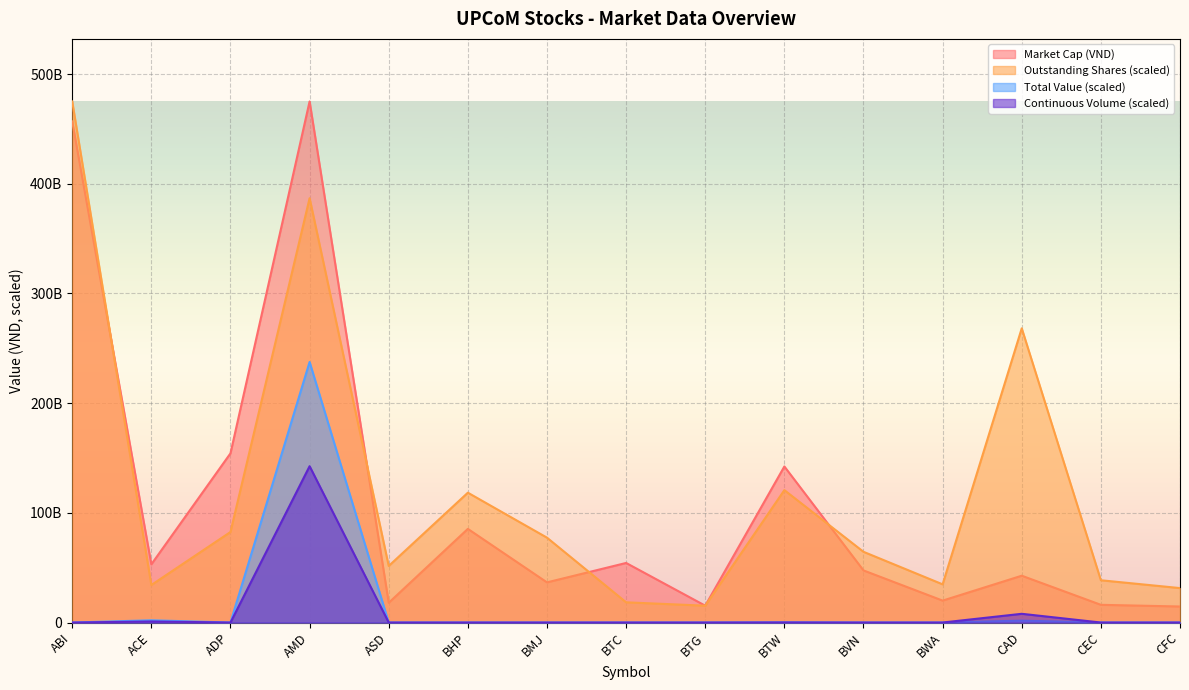

Rank the categories by Continuous Volume value from lowest to highest.

ABI, ADP, ASD, BHP, BMJ, BTC, BTG, BVN, BWA, CEC, CFC, BTW, ACE, CAD, AMD